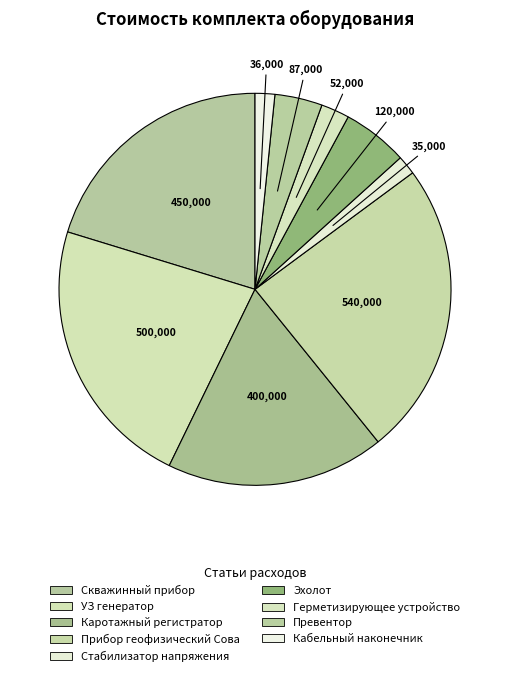

How many slices are in this pie chart?

9